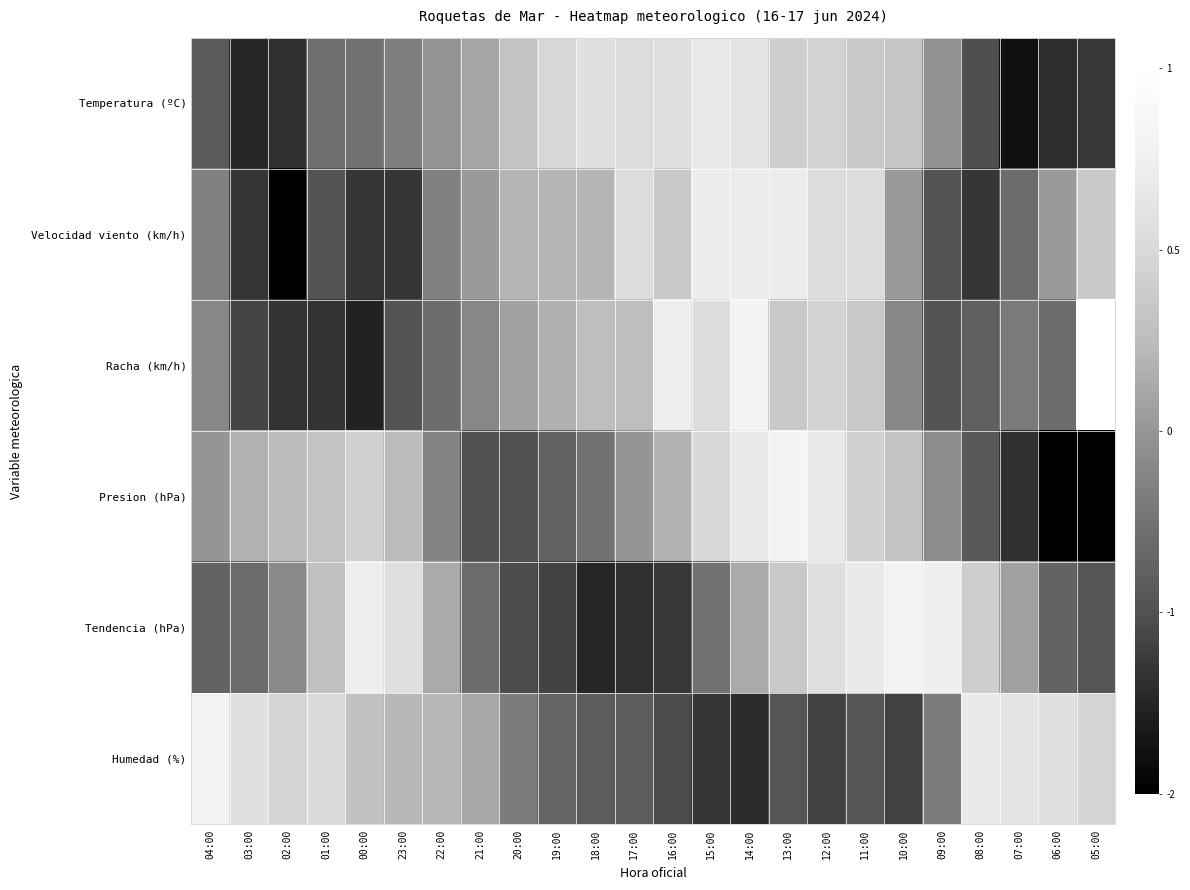

At which category is the sum across all series the highest?

14:00